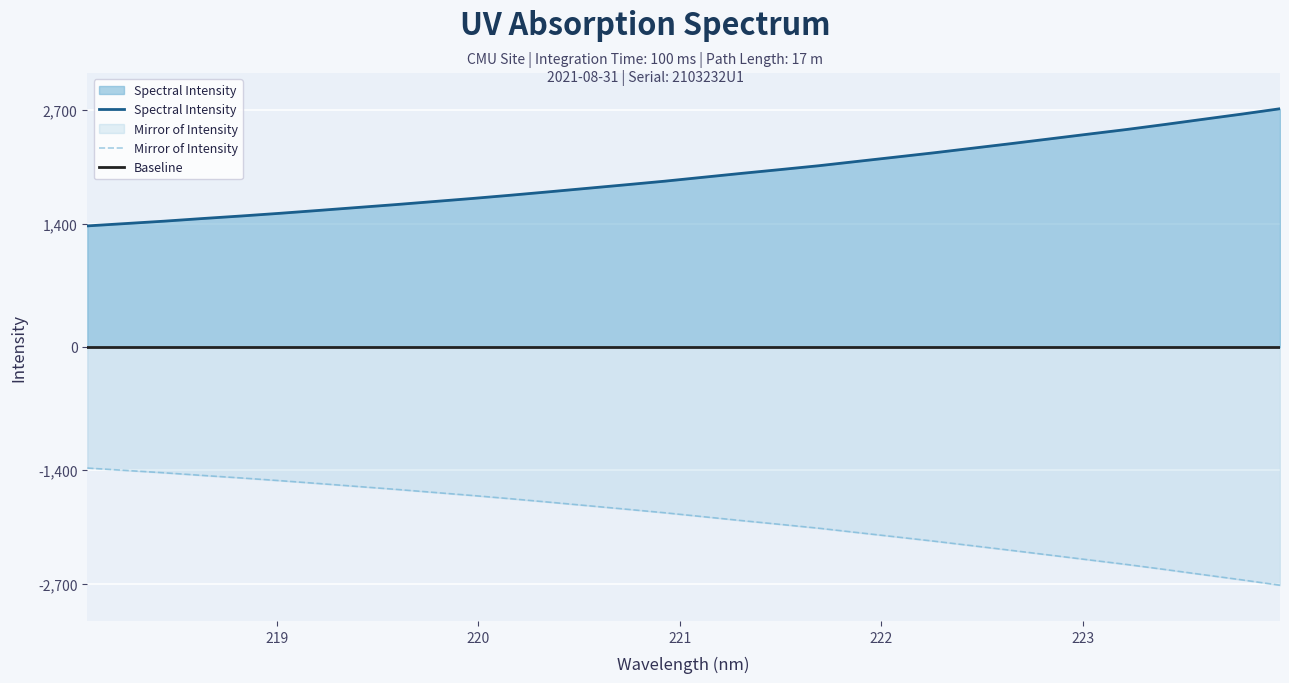

Which has a higher value, 223.9802 or 223.0264?

223.9802